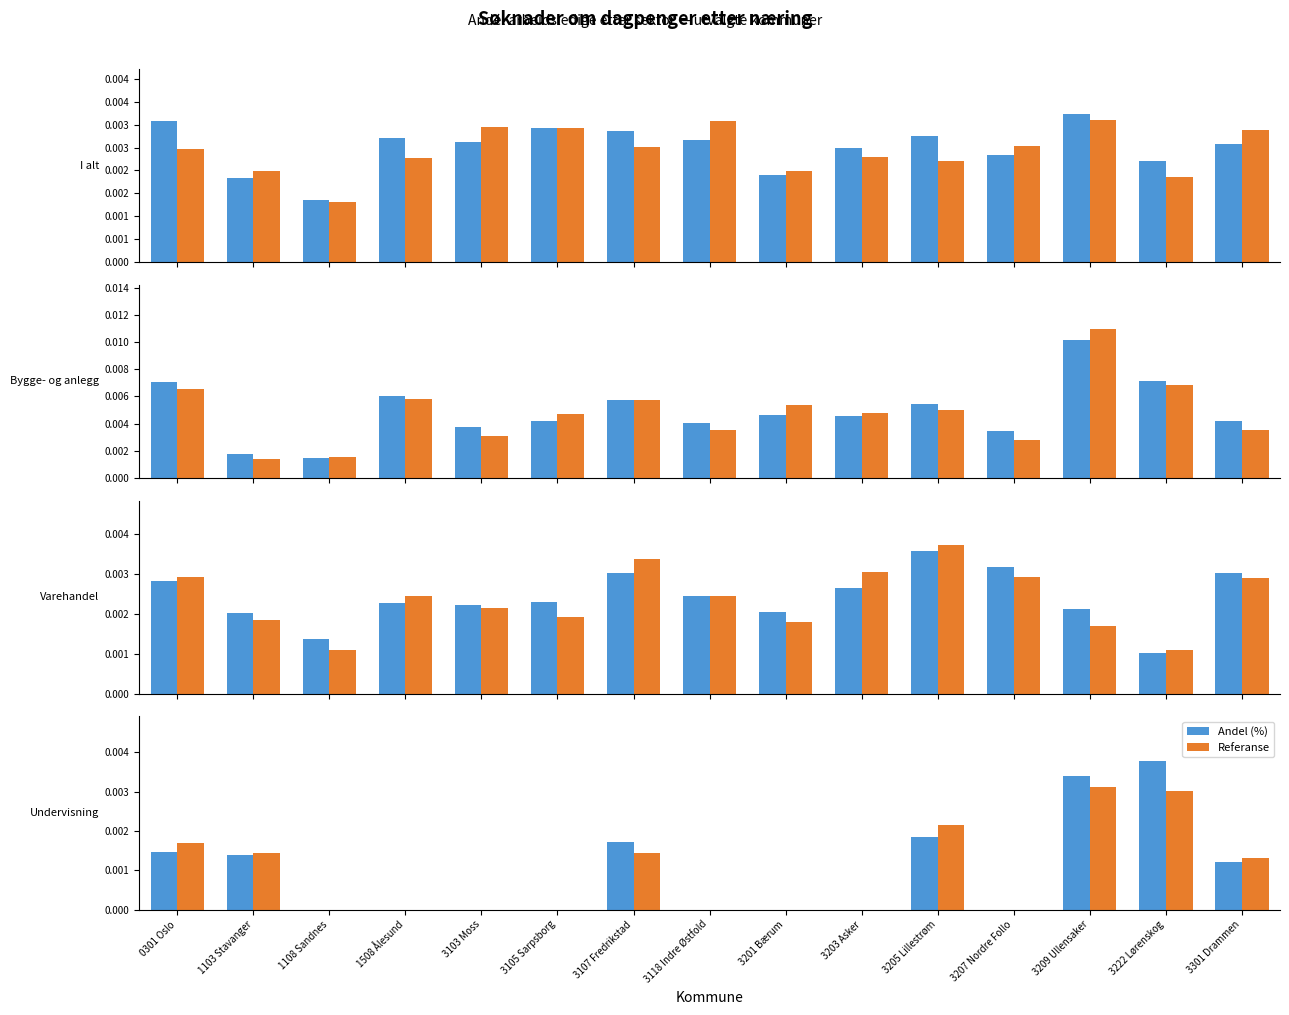

What position from the left is 3209 Ullensaker?

13